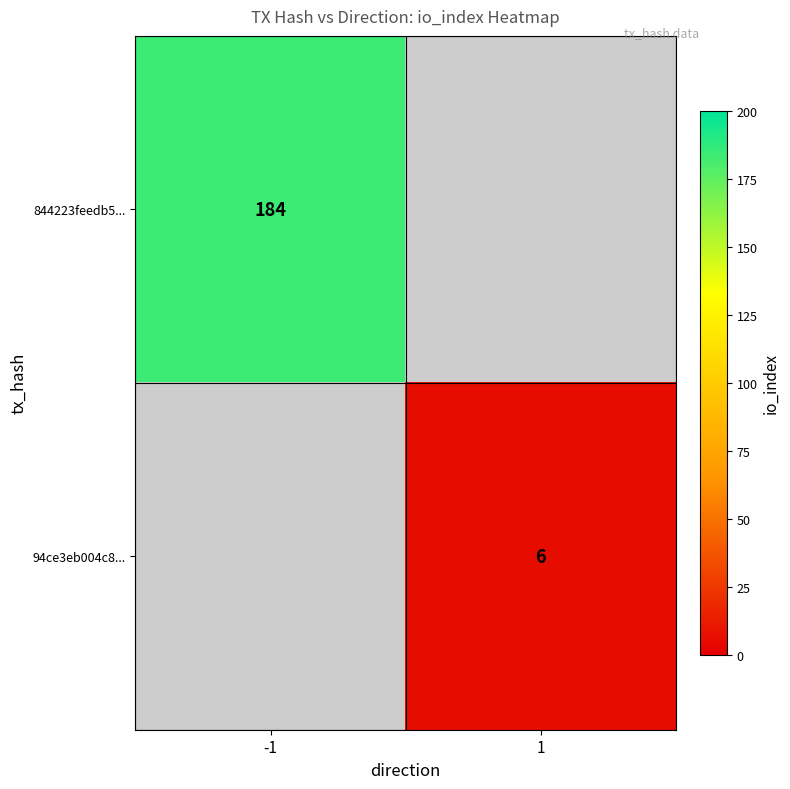

Is it true that 94ce3eb004c8... equals 6 at 1?

True